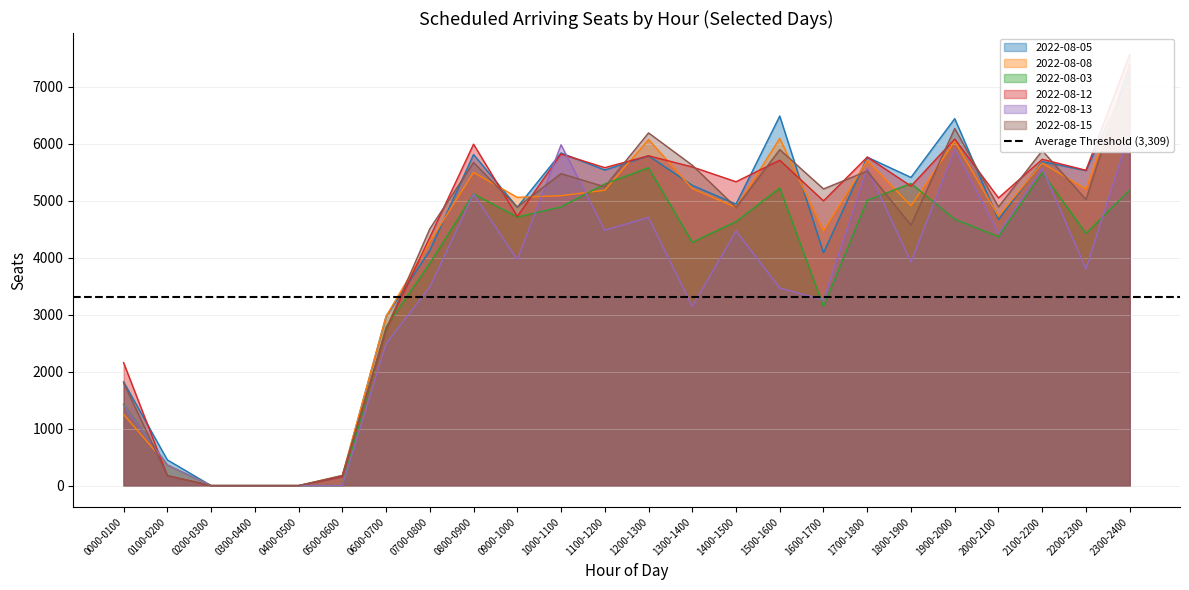

What is the difference between the maximum and minimum values in the 2022-08-13 series?

6211